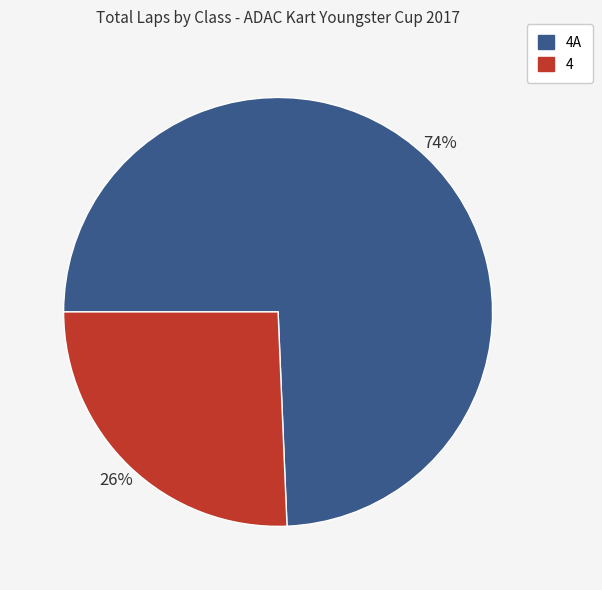

Rank the categories by value from highest to lowest.

4A, 4